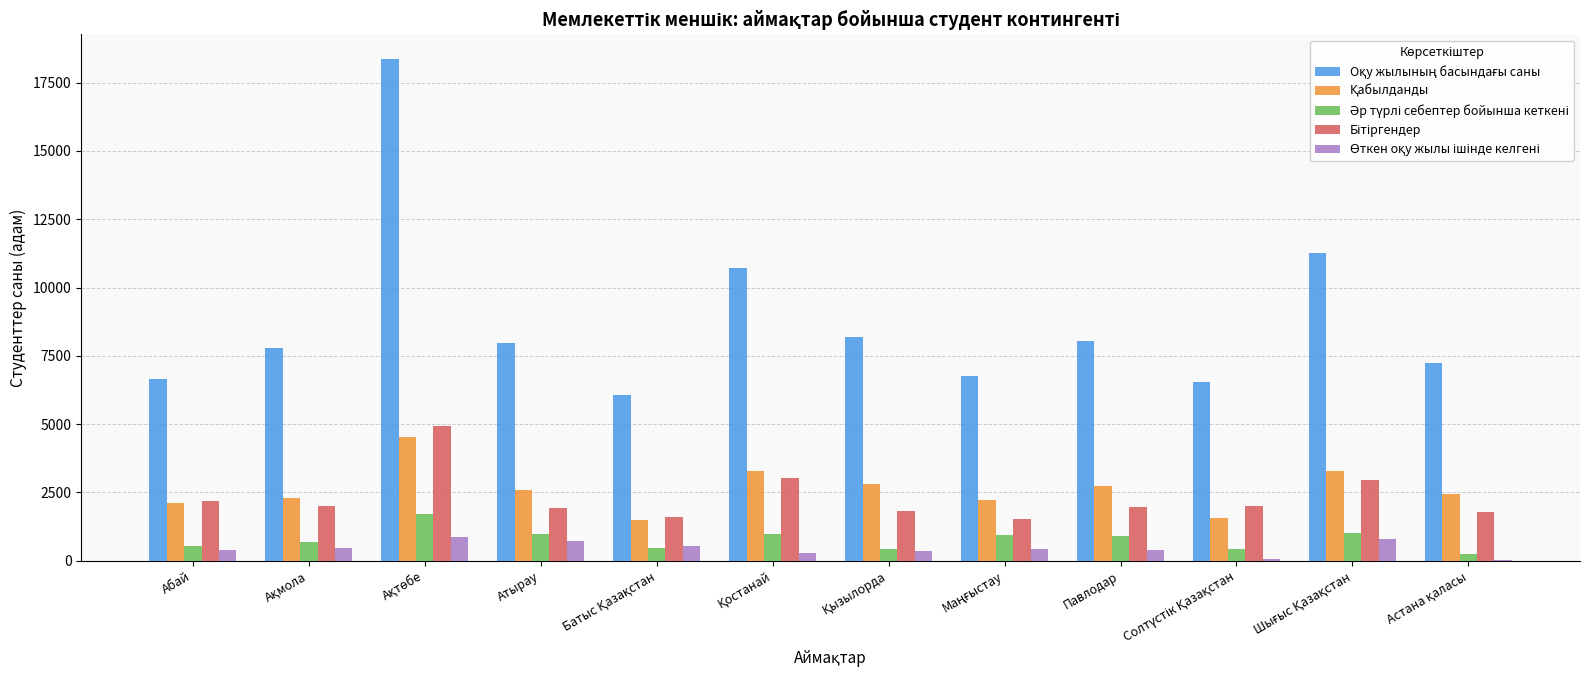

What value does the Бітіргендер series have at Қызылорда, to the nearest 10?

1830